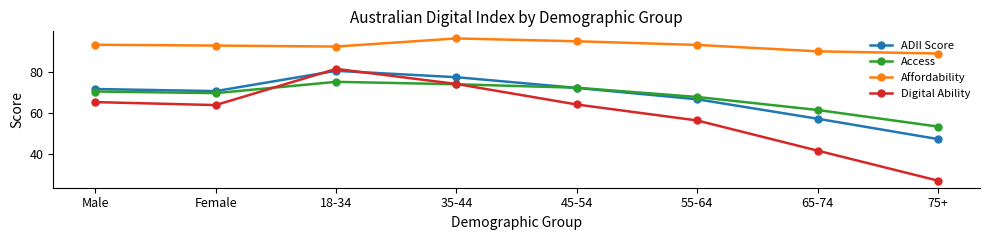

What is the difference between the Access values at 45-54 and 18-34?

2.9